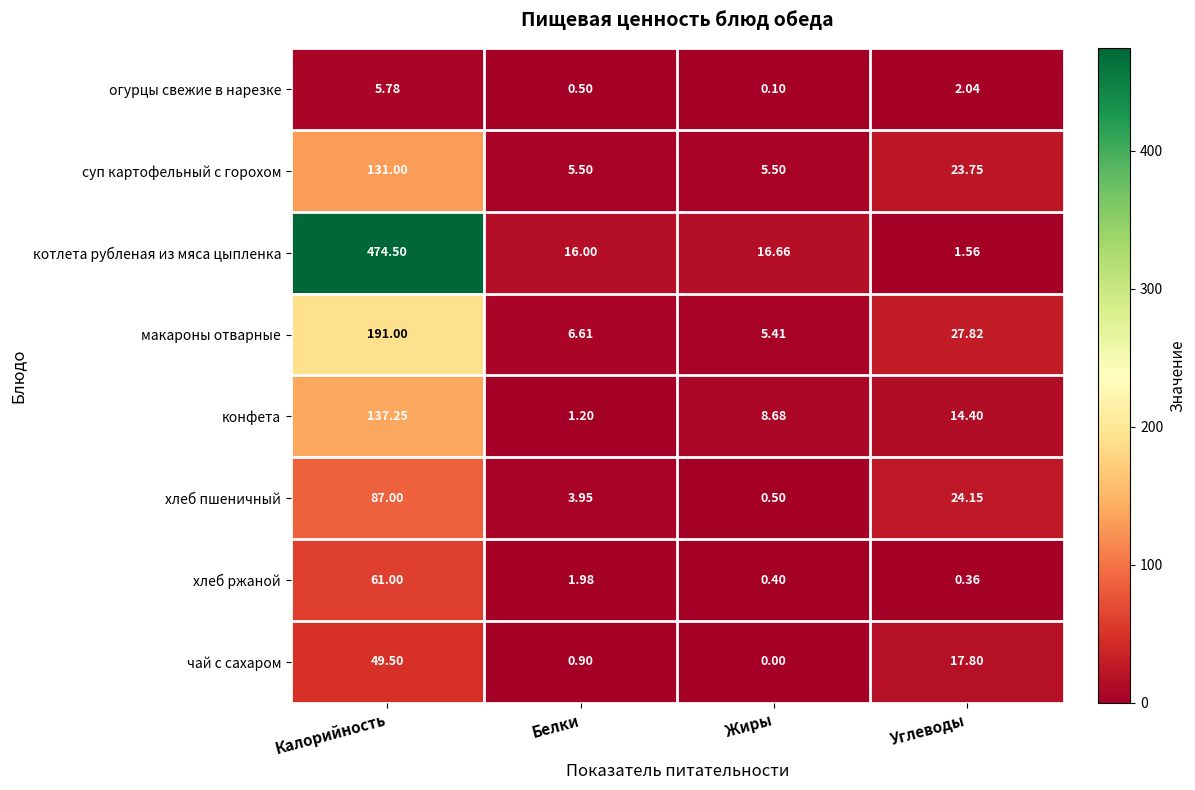

Which series has the largest range (max minus min)?

котлета рубленая из мяса цыпленка